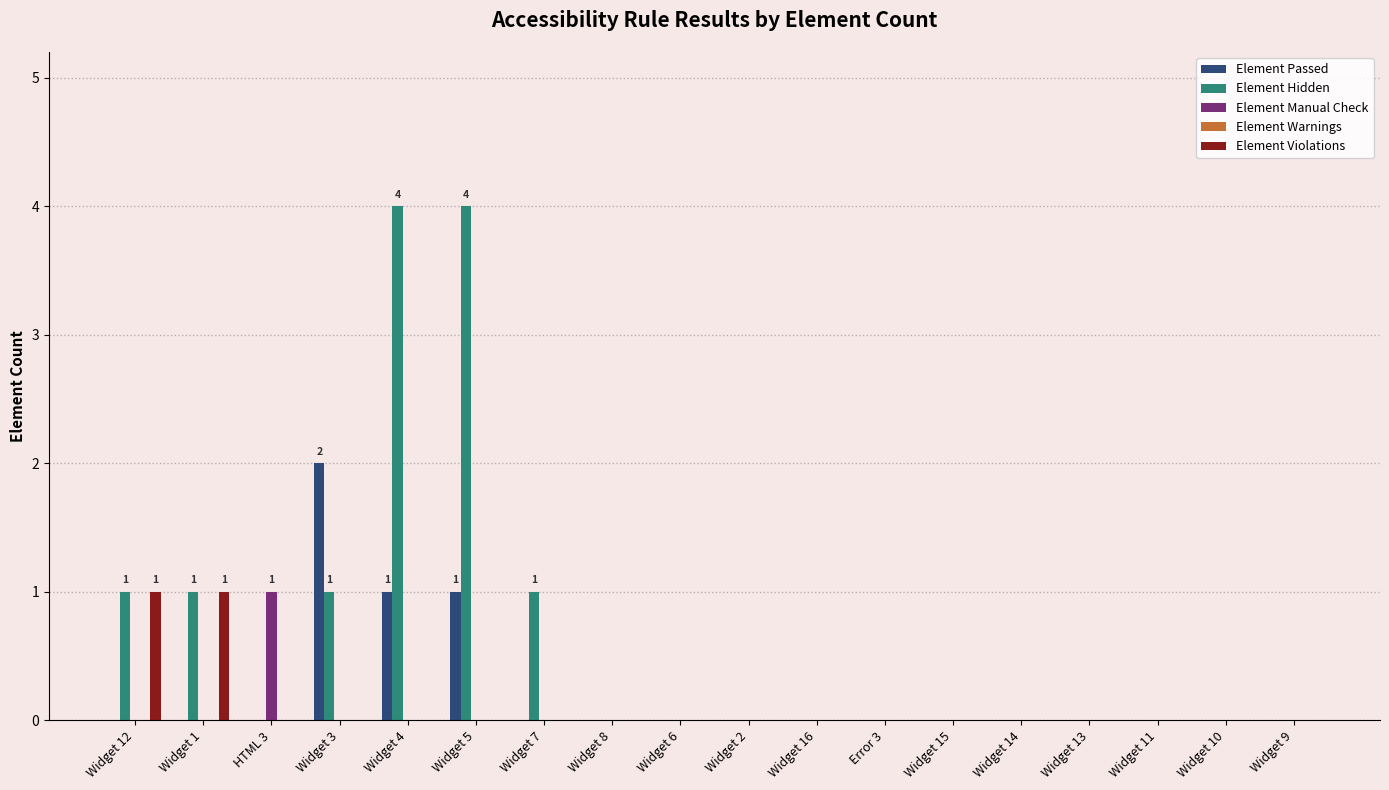

Does the chart contain stacked bars?

No